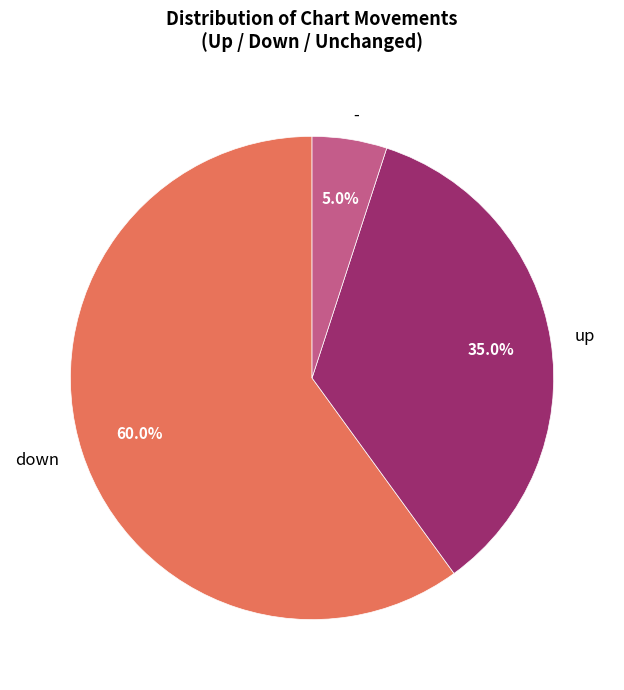

How much of the chart is everything except up?

65.0%